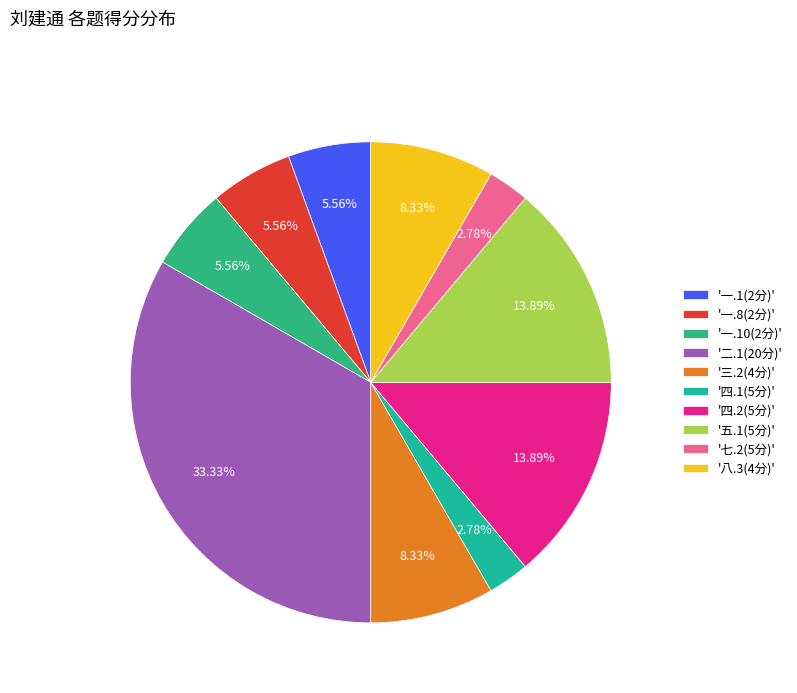

How many segments does this pie chart have?

10